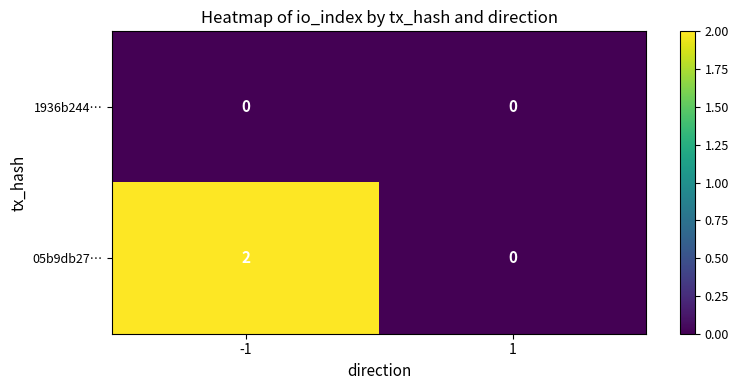

List the series in order of their peak value, highest first.

05b9db27…, 1936b244…